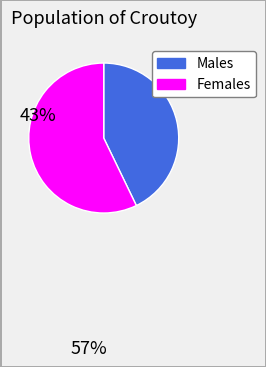

Is there any slice that represents more than half of the pie?

Yes